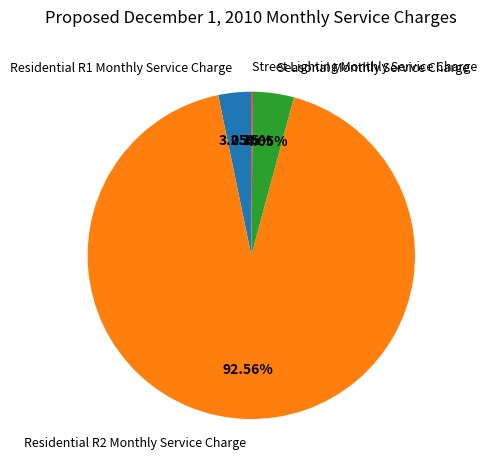

Does Residential R2 Monthly Service Charge account for over 50% of the chart?

Yes